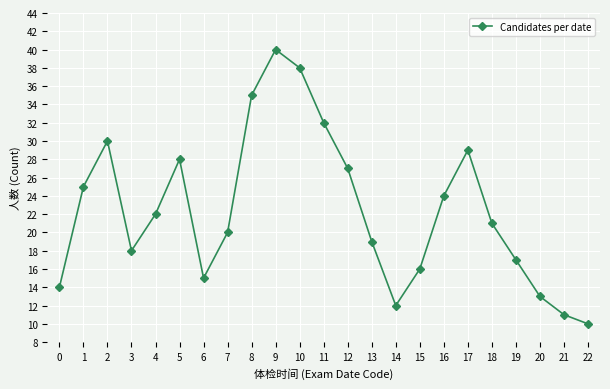

How many interior local peaks (higher than both neighbors) does the data have?

4